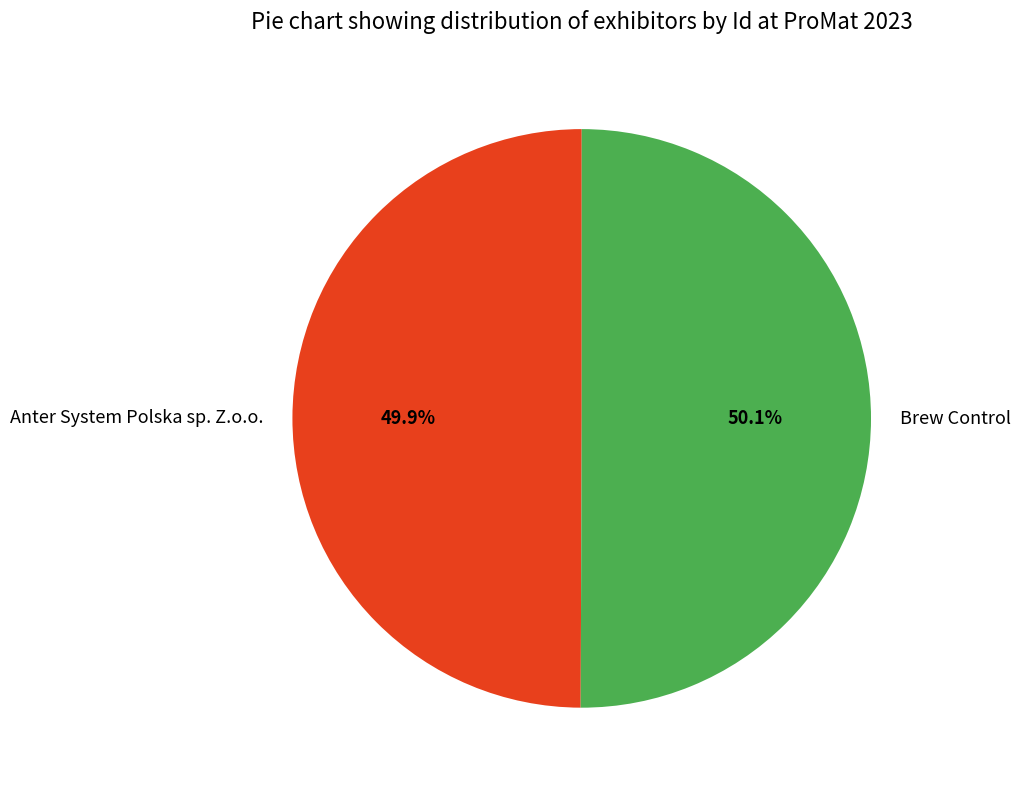

What percentage is the Anter System Polska sp. Z.o.o. slice, to the nearest percent?

50%